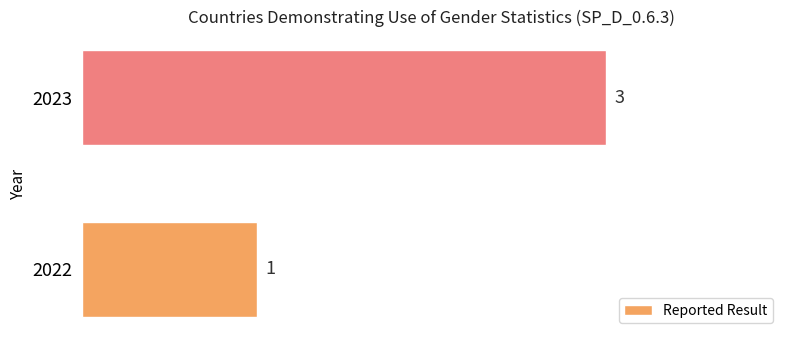

What is the average value?

2